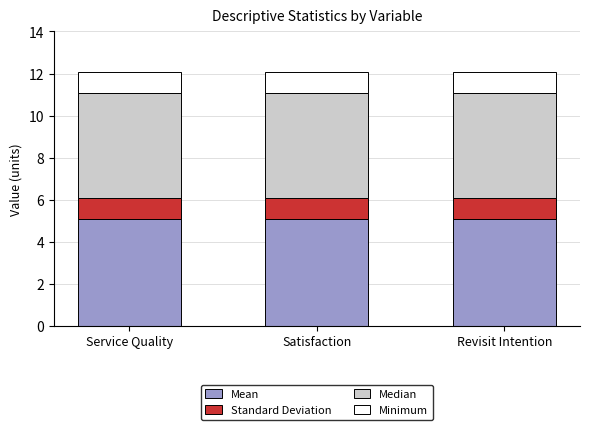

True or false: Mean has a value of 5.1 at Revisit Intention.

True